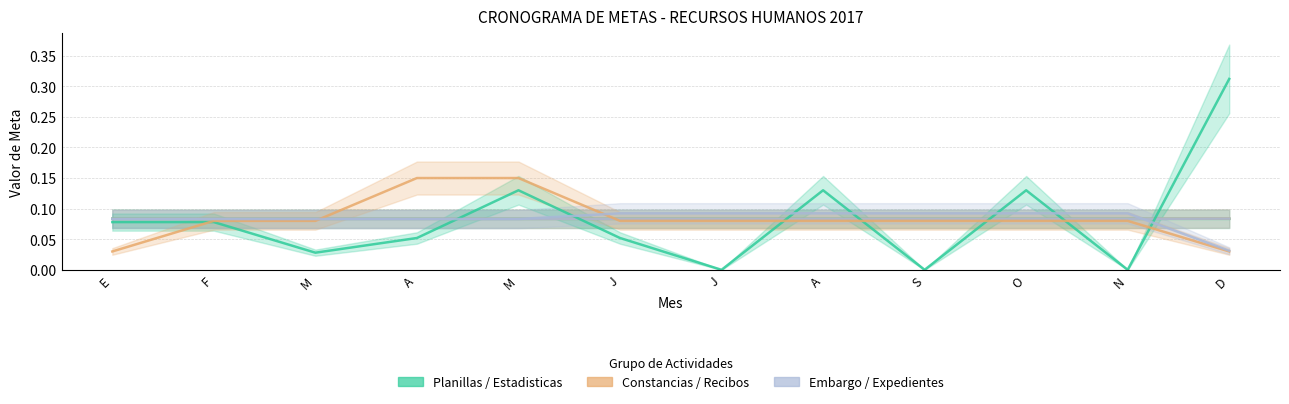

Between F and A, which series saw the biggest shift?

Elaboracion de recibos de Sentencias